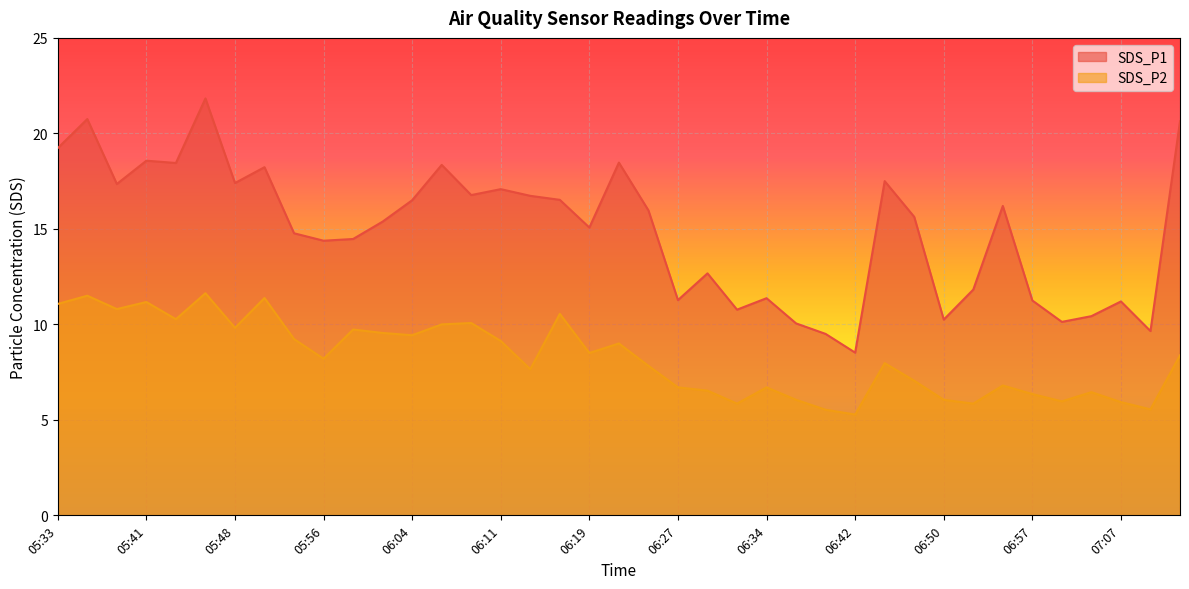

What is the average value of the SDS_P1 series?

14.9